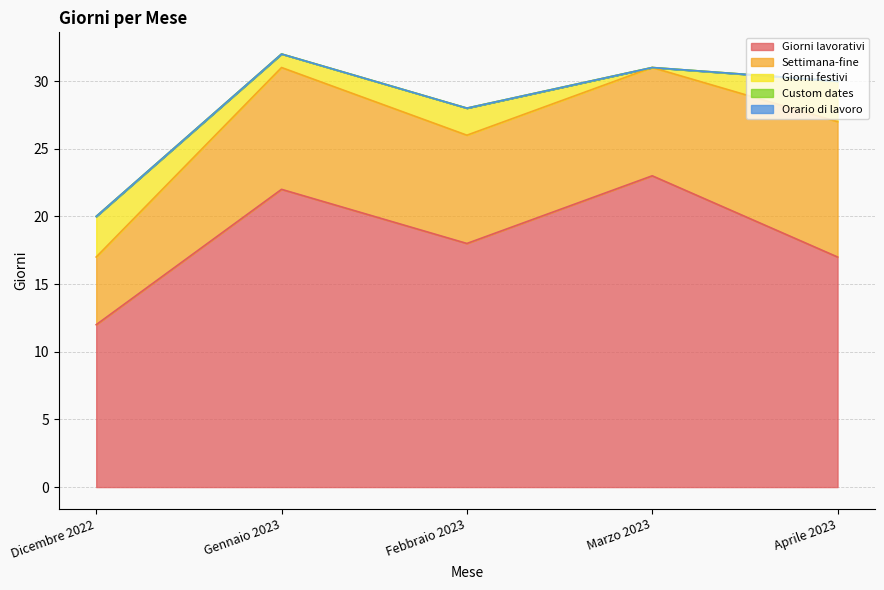

At which label does Giorni festivi first exceed 2?

Dicembre 2022